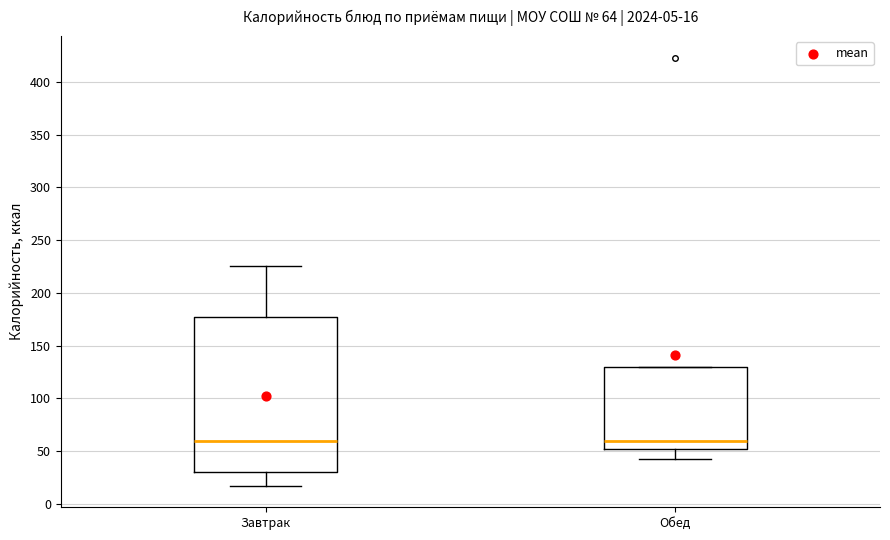

Which box is the tallest, from its lower edge to its upper edge?

Завтрак